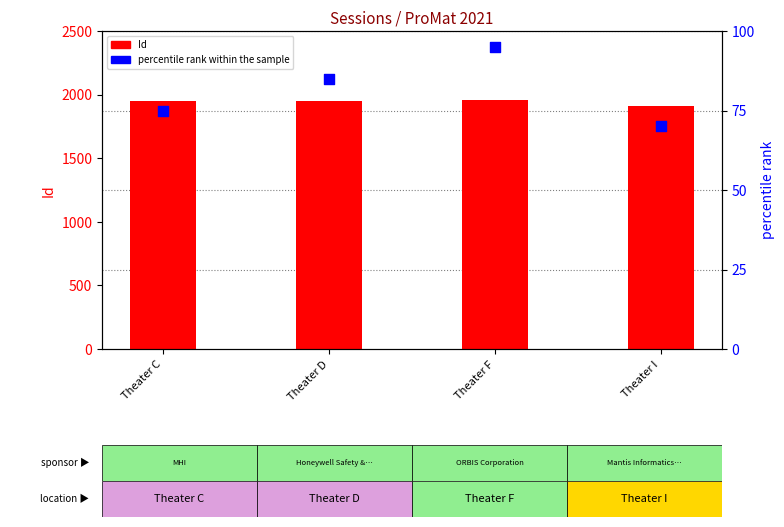

Which series contains the lowest Y value?

percentile rank within the sample